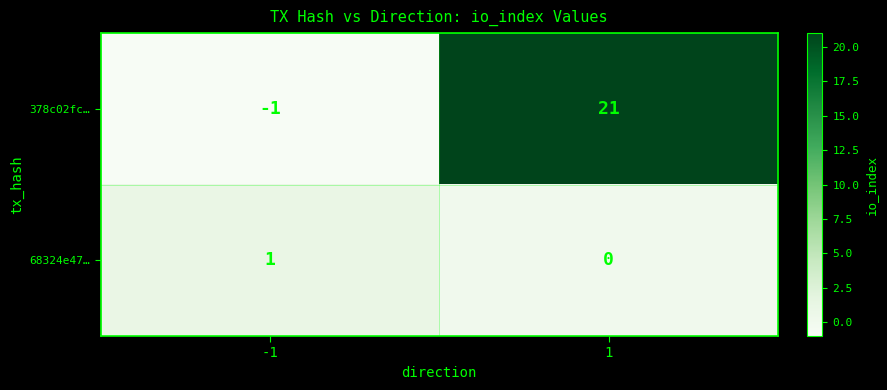

At which category is the sum across all series the highest?

1